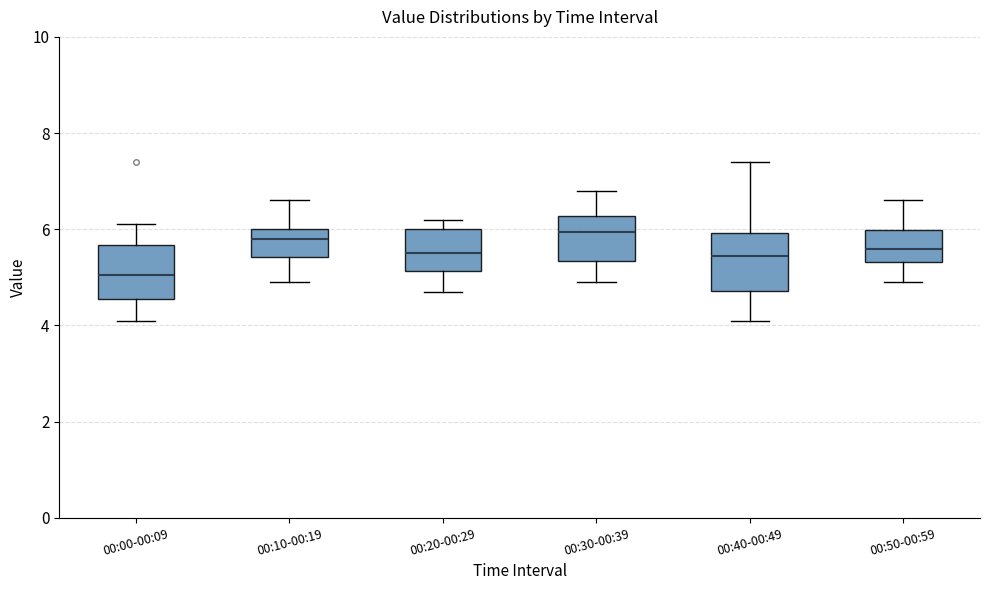

Reading left to right, read every box against the y-axis: the position of its median line, the range the box covers, and the ends of its whiskers. The values are not printed on the chart, so give them approximately, as read against the axis.

00:00-00:09: median 5.0, box 4.6 to 5.6, whiskers 4.2 to 6.2
00:10-00:19: median 5.8, box 5.4 to 6.0, whiskers 5.0 to 6.6
00:20-00:29: median 5.6, box 5.2 to 6.0, whiskers 4.8 to 6.2
00:30-00:39: median 6.0, box 5.4 to 6.2, whiskers 5.0 to 6.8
00:40-00:49: median 5.4, box 4.8 to 6.0, whiskers 4.2 to 7.4
00:50-00:59: median 5.6, box 5.4 to 6.0, whiskers 5.0 to 6.6